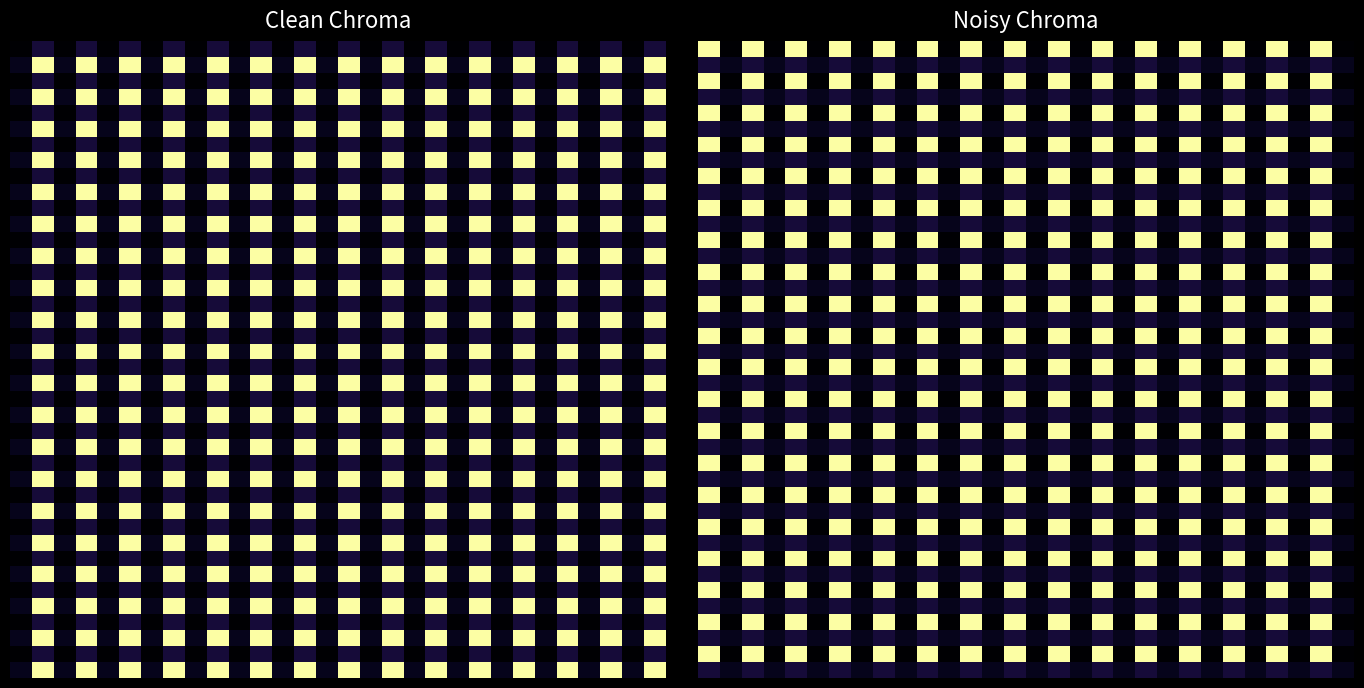

What is the minimum value shown in the chart?

-1